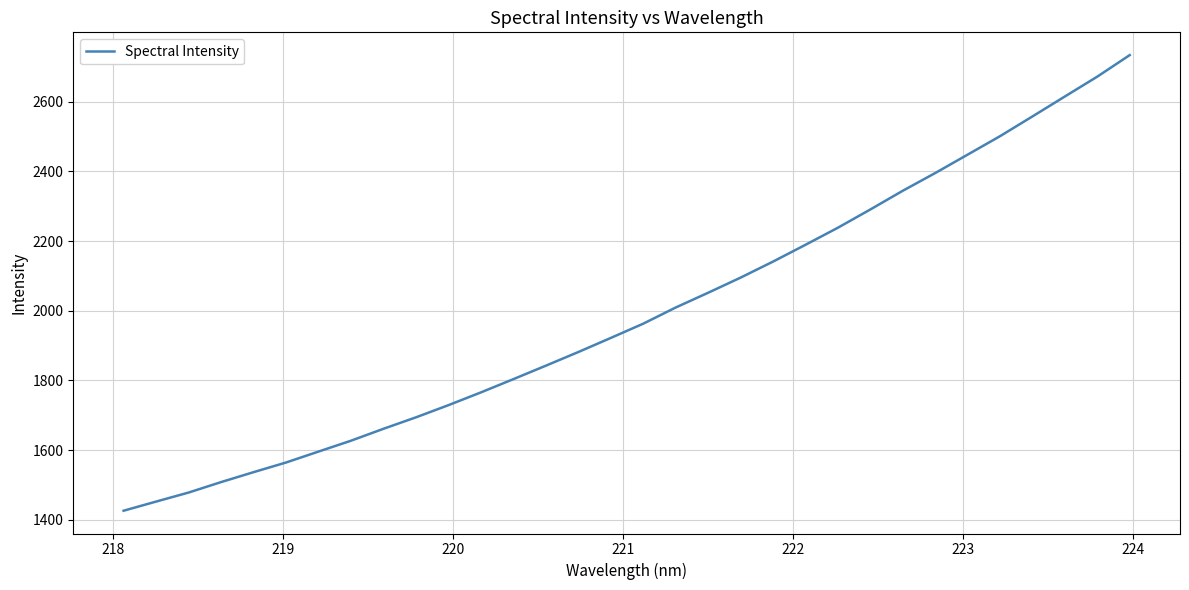

What is the sum of all values?

63730.2